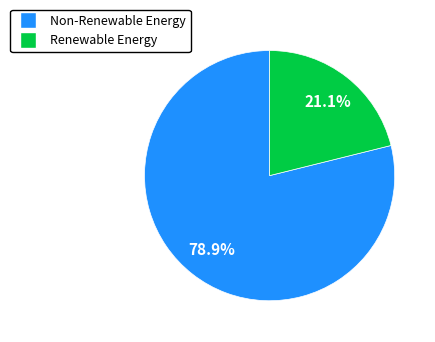

Is there a majority slice in this chart?

Yes